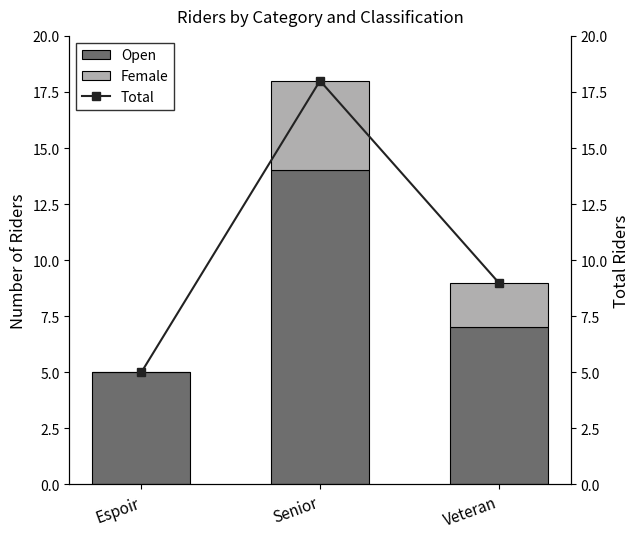

What position from the right is Veteran?

1